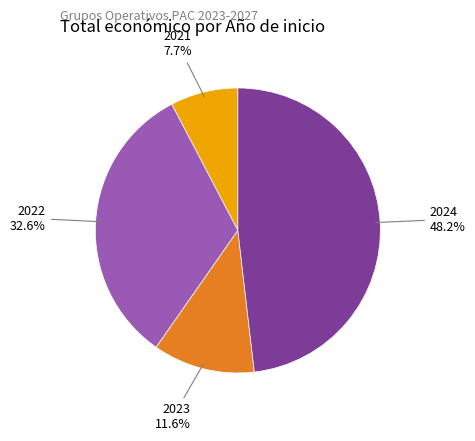

To the nearest percent, what is the average slice percentage?

25%